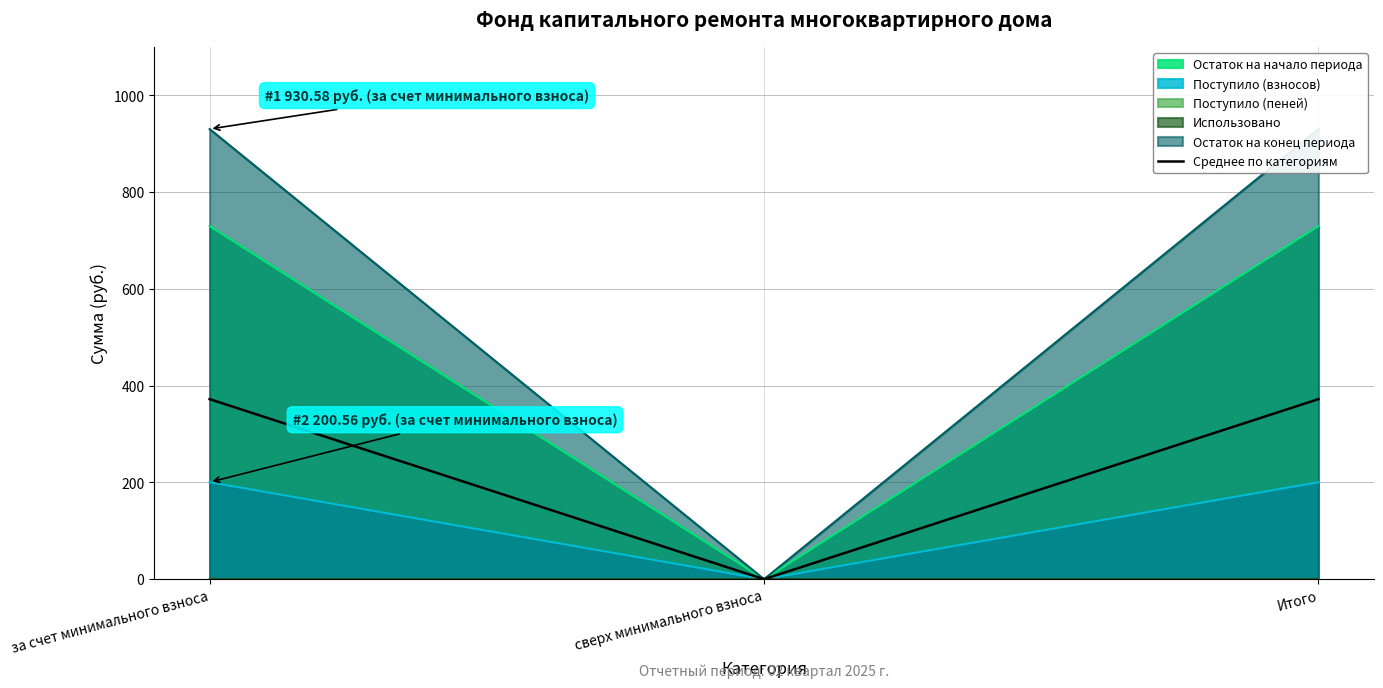

The value of Остаток на начало периода at за счет минимального взноса is 730.0. True or false?

True